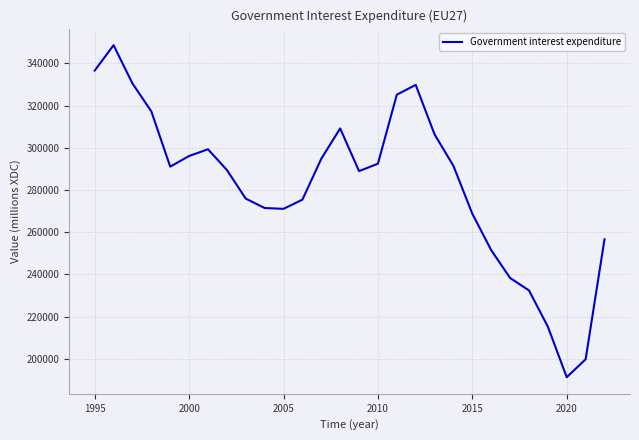

What is the smallest value displayed?

191379.6